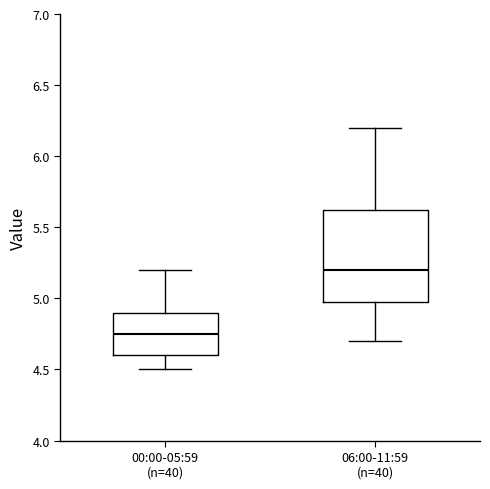

Reading left to right, transcribe this box plot: for each box, give where its median line is, the range the box spans, and where its two whiskers end, as read against the y-axis. The values are not printed on the chart, so give them approximately, as read against the axis.

00:00-05:59 (n=40): median 4.75, box 4.60 to 4.90, whiskers 4.50 to 5.20
06:00-11:59 (n=40): median 5.20, box 5.00 to 5.65, whiskers 4.70 to 6.20